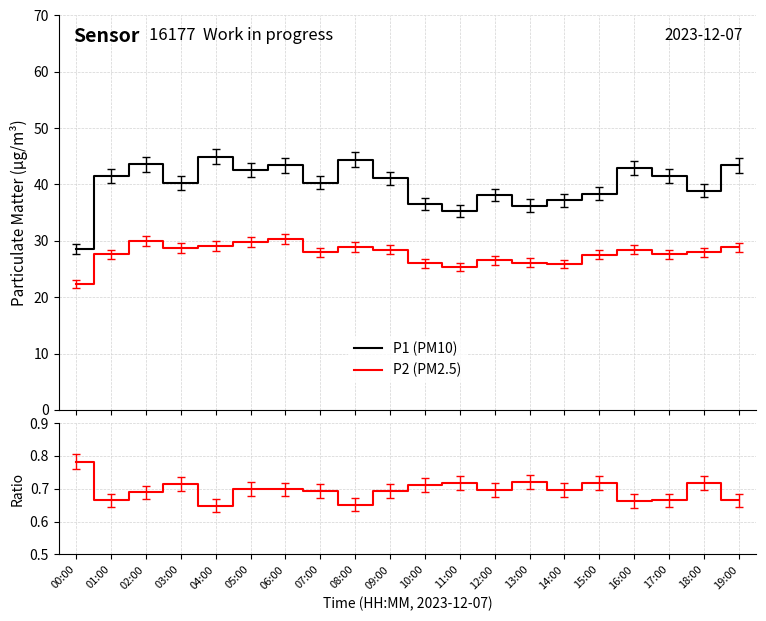

Rank the categories by P2/P1 value from highest to lowest.

00:00, 13:00, 18:00, 15:00, 11:00, 03:00, 10:00, 05:00, 06:00, 14:00, 12:00, 07:00, 09:00, 02:00, 01:00, 17:00, 19:00, 16:00, 08:00, 04:00